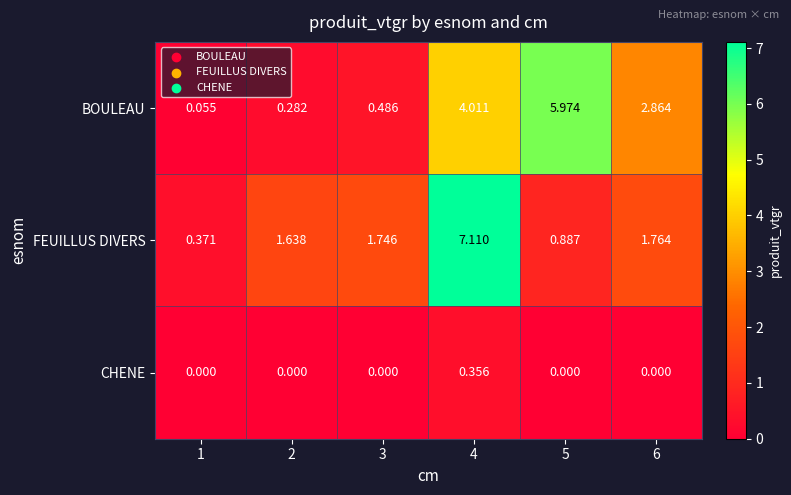

Which series has the largest total across all categories?

BOULEAU